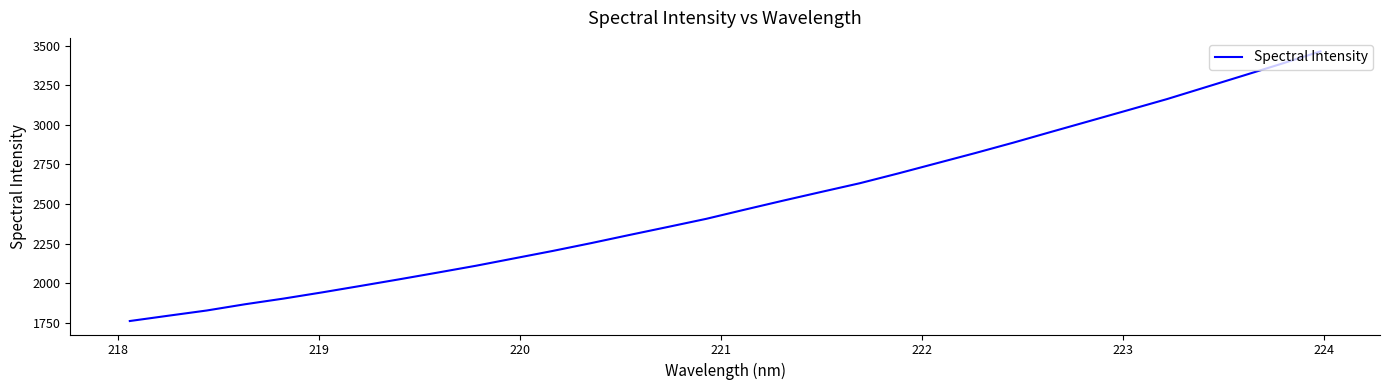

How many lines are shown in the chart?

1